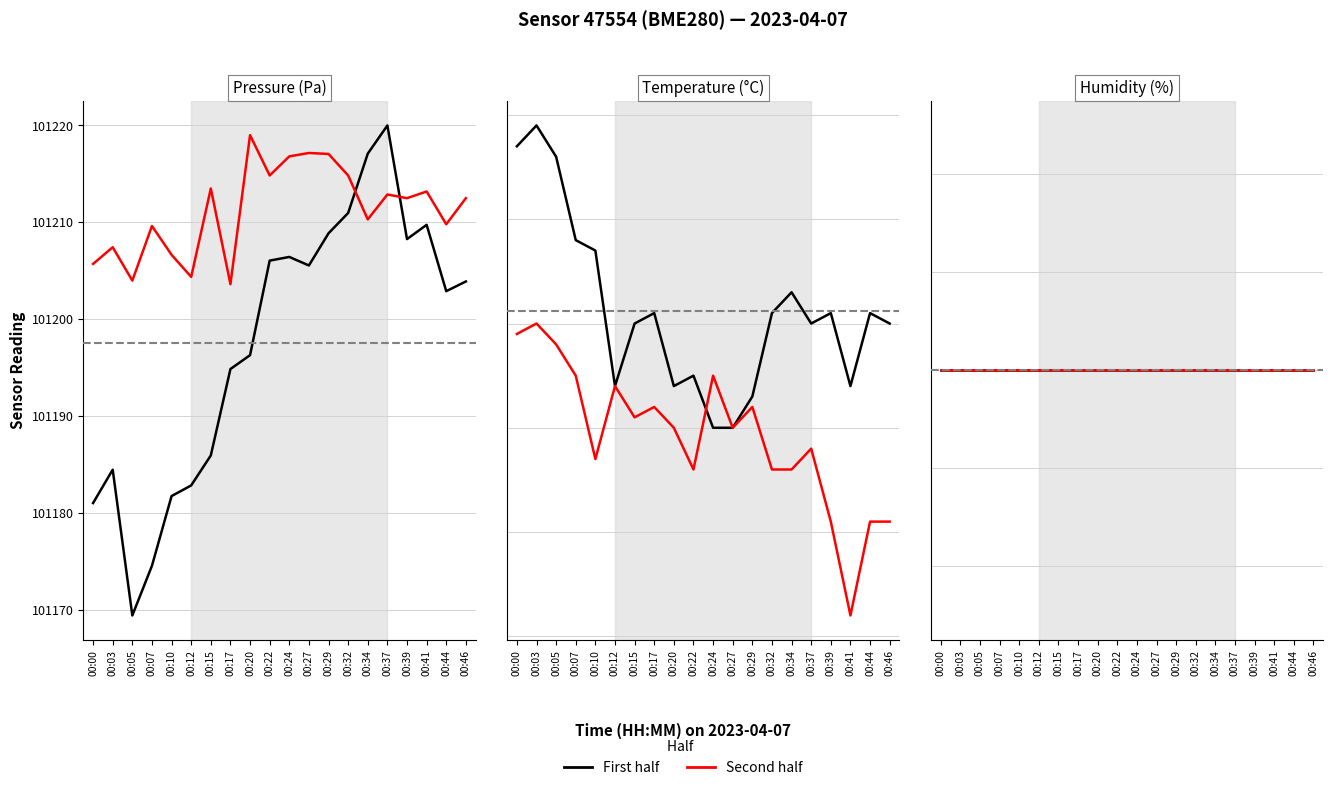

In pressure, how many points are higher than both neighbors (excluding endpoints)?

4